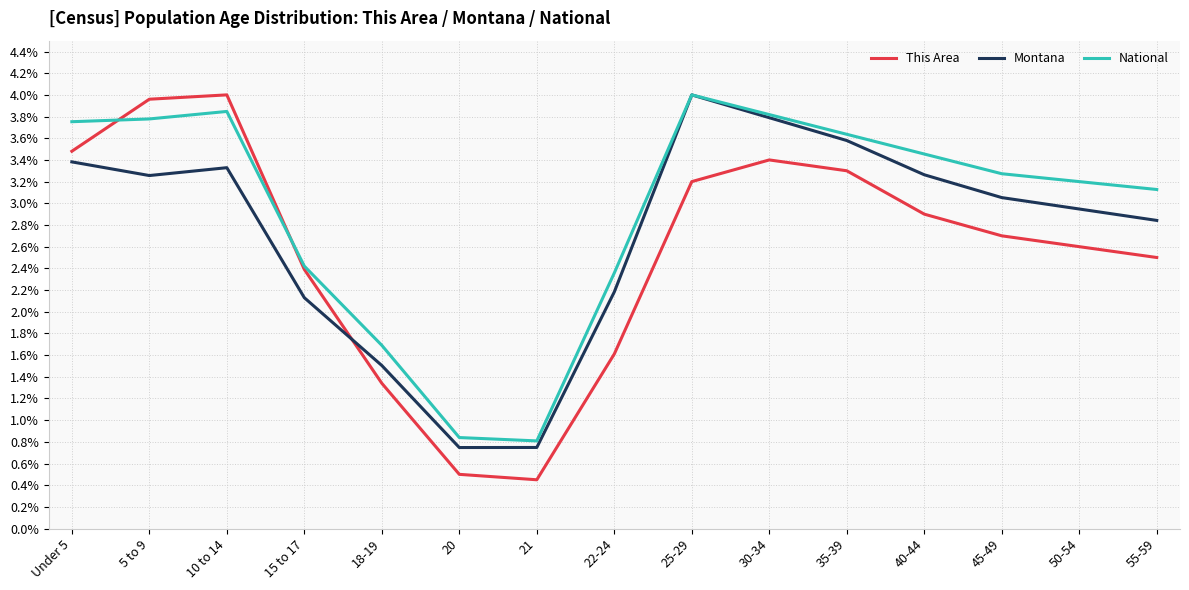

What is the greatest value displayed?

4.0